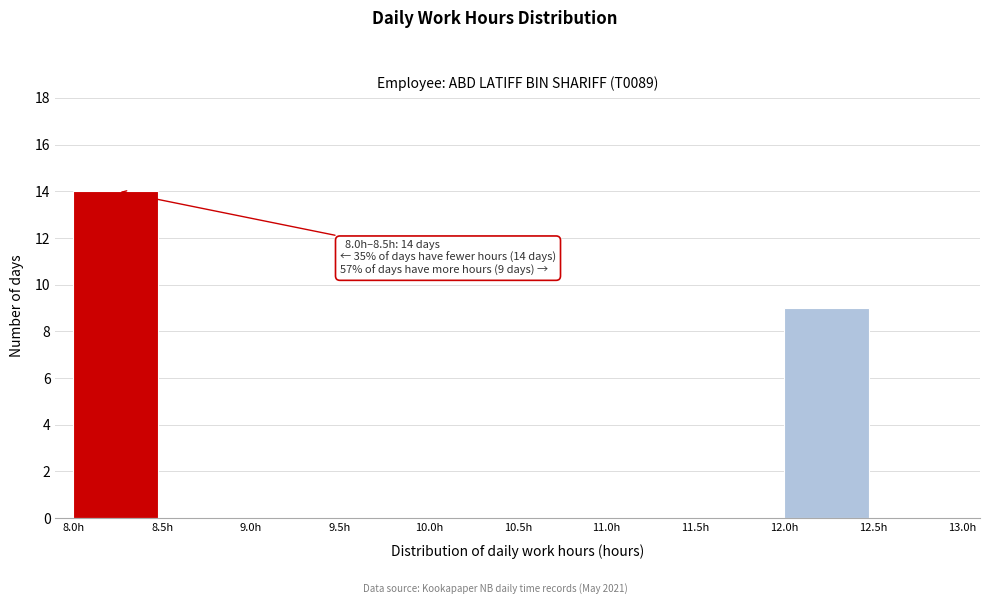

Which range on the x-axis has the tallest bar?

8.0 to 8.5